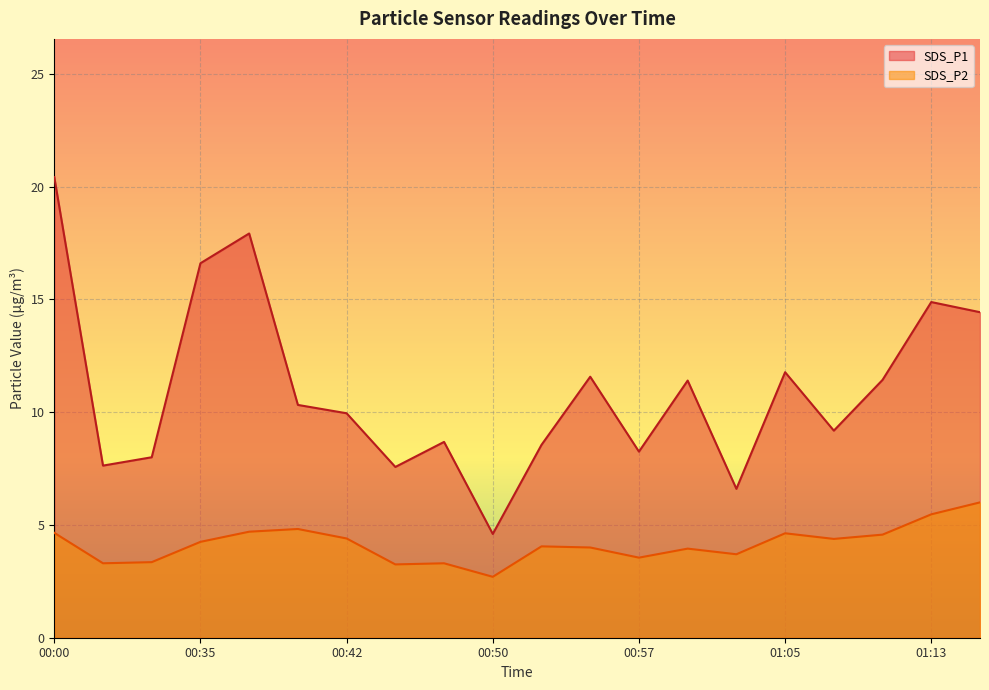

Does the chart display data point markers on the line(s)?

No